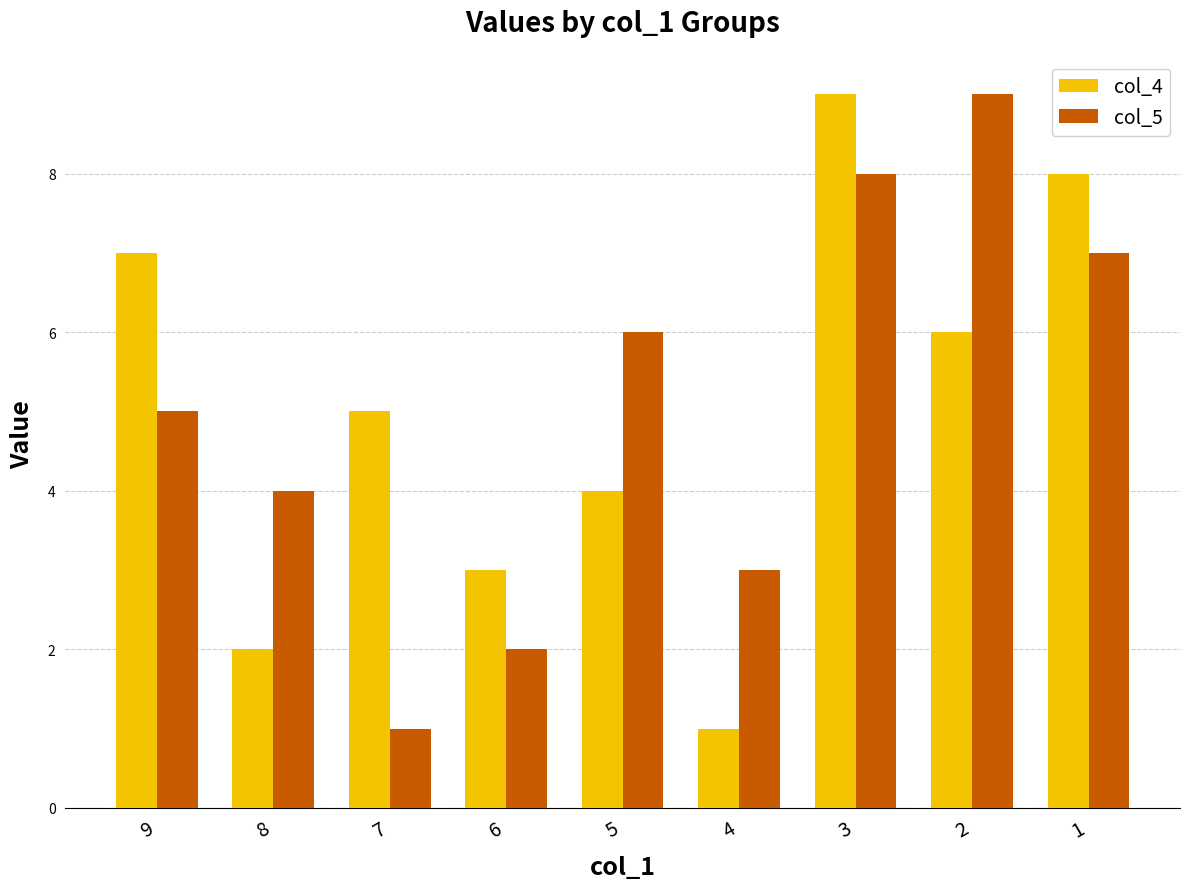

Is the value of col_4 at 6 greater than the value of col_5 at 1?

No